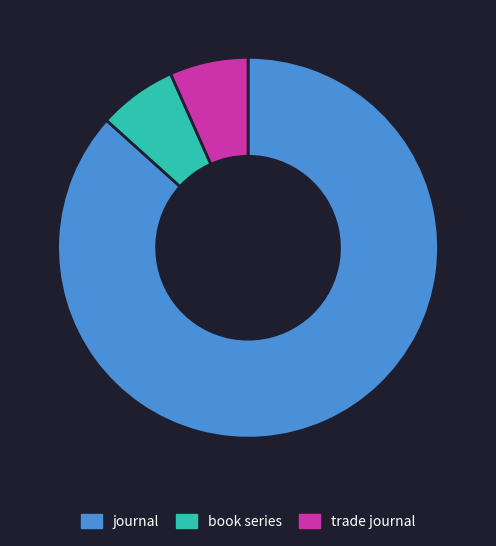

What is the largest slice in the pie chart?

journal